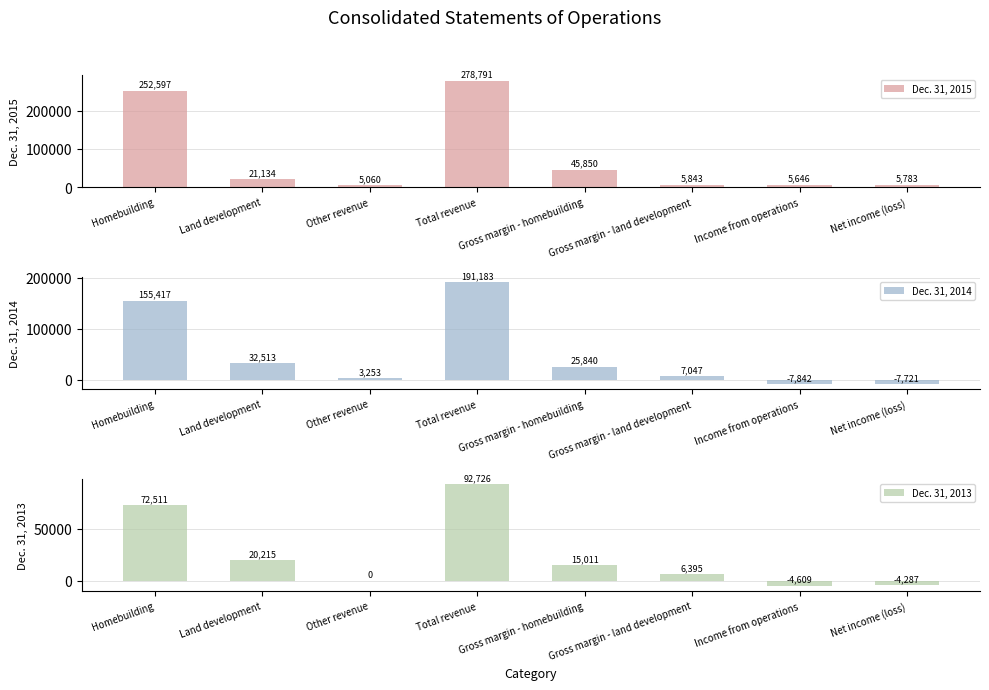

What is the difference between the highest and lowest values at Gross margin - homebuilding?

30839